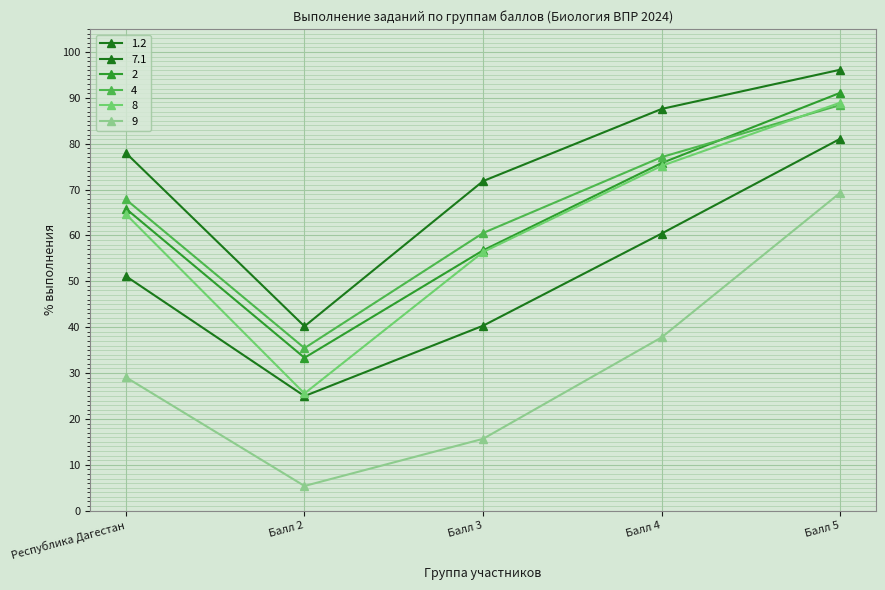

True or false: 1.2 and 4 intersect in this chart.

False